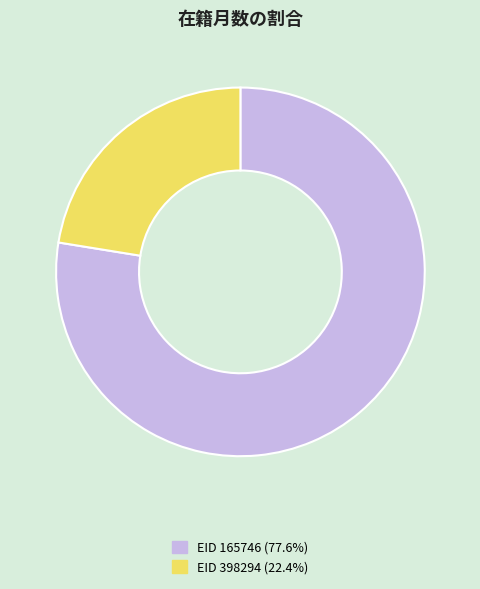

Is there a majority slice in this chart?

Yes